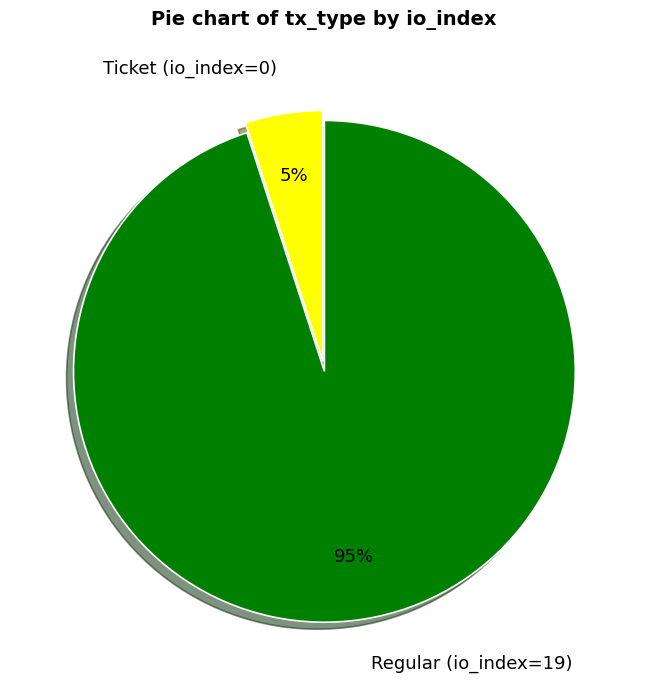

How many slices are in this pie chart?

2